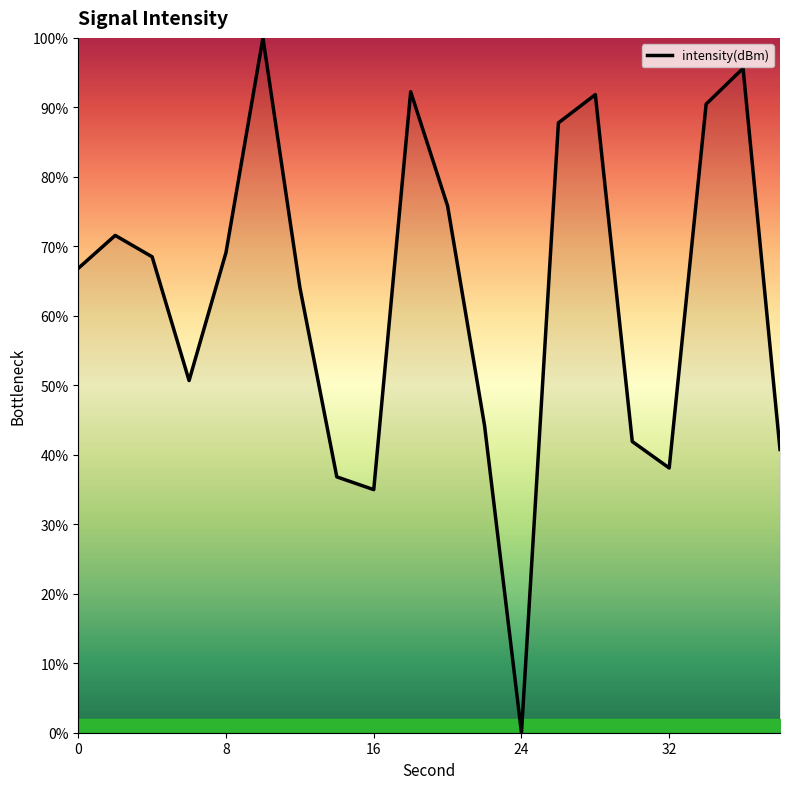

How many positive values are there?

19